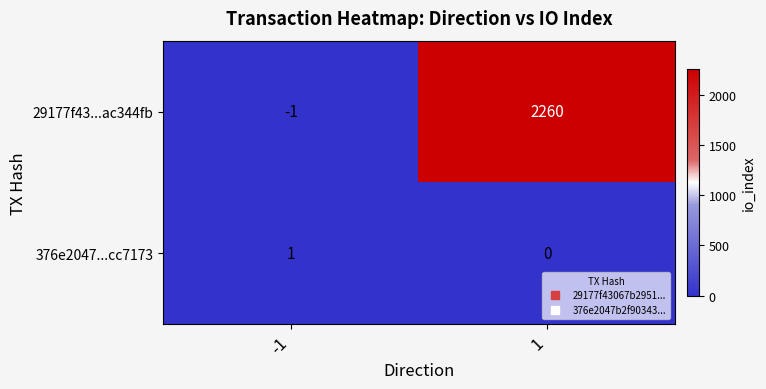

What is the spread (max minus min) of values at -1?

2